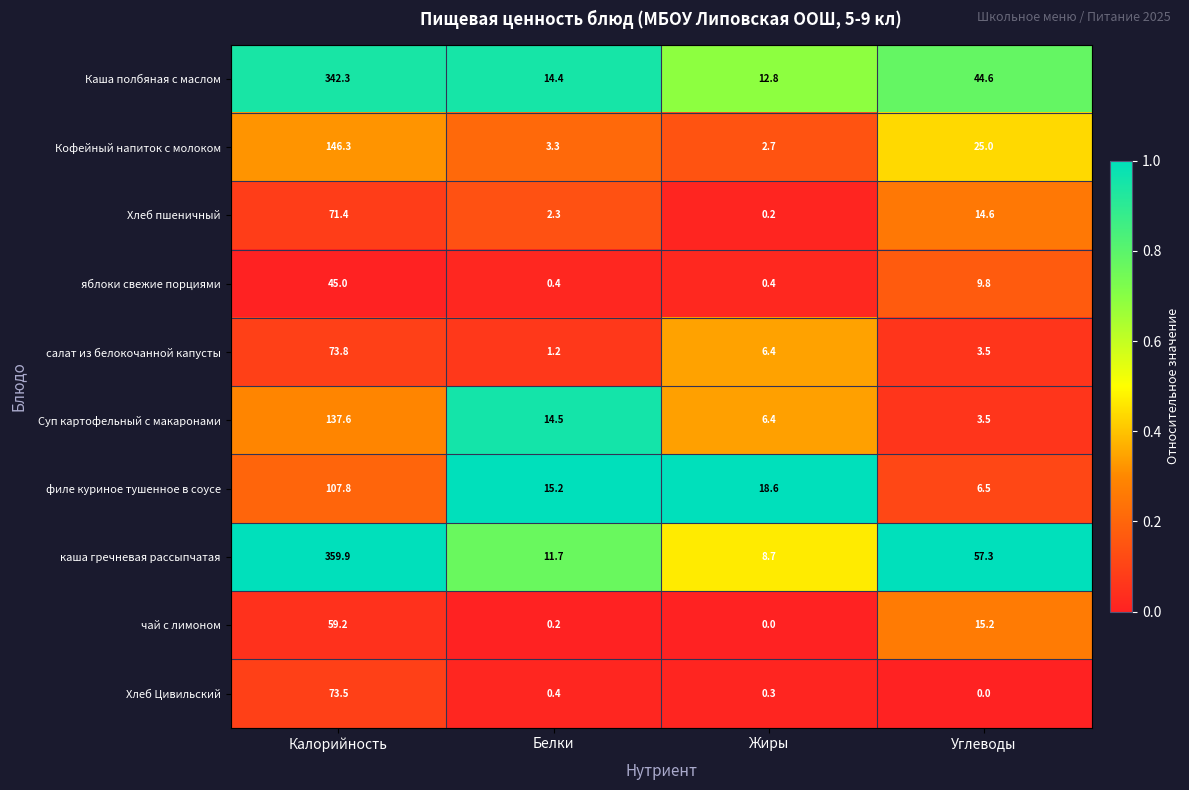

Rank the categories by каша гречневая рассыпчатая value from lowest to highest.

Жиры, Белки, Углеводы, Калорийность